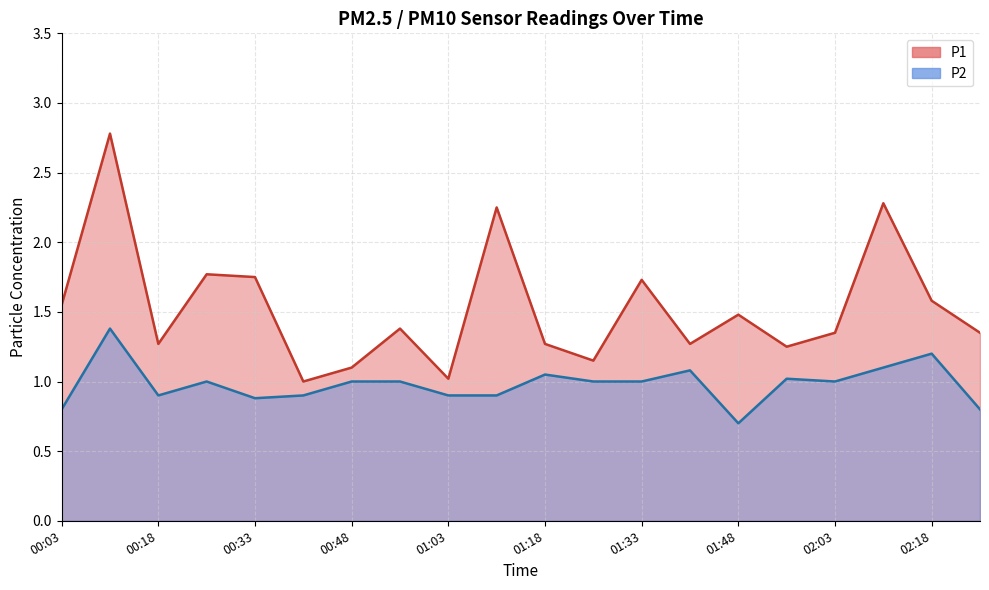

Between 00:18 and 02:11, which series saw the biggest shift?

P1